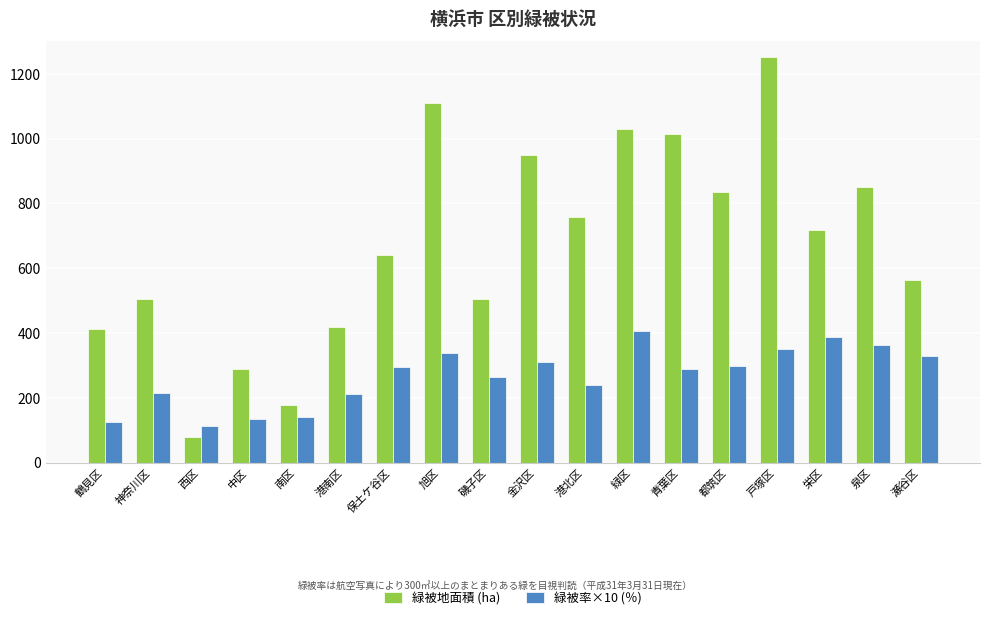

The value of 緑被地面積 (ha) at 都筑区 is 837. True or false?

True